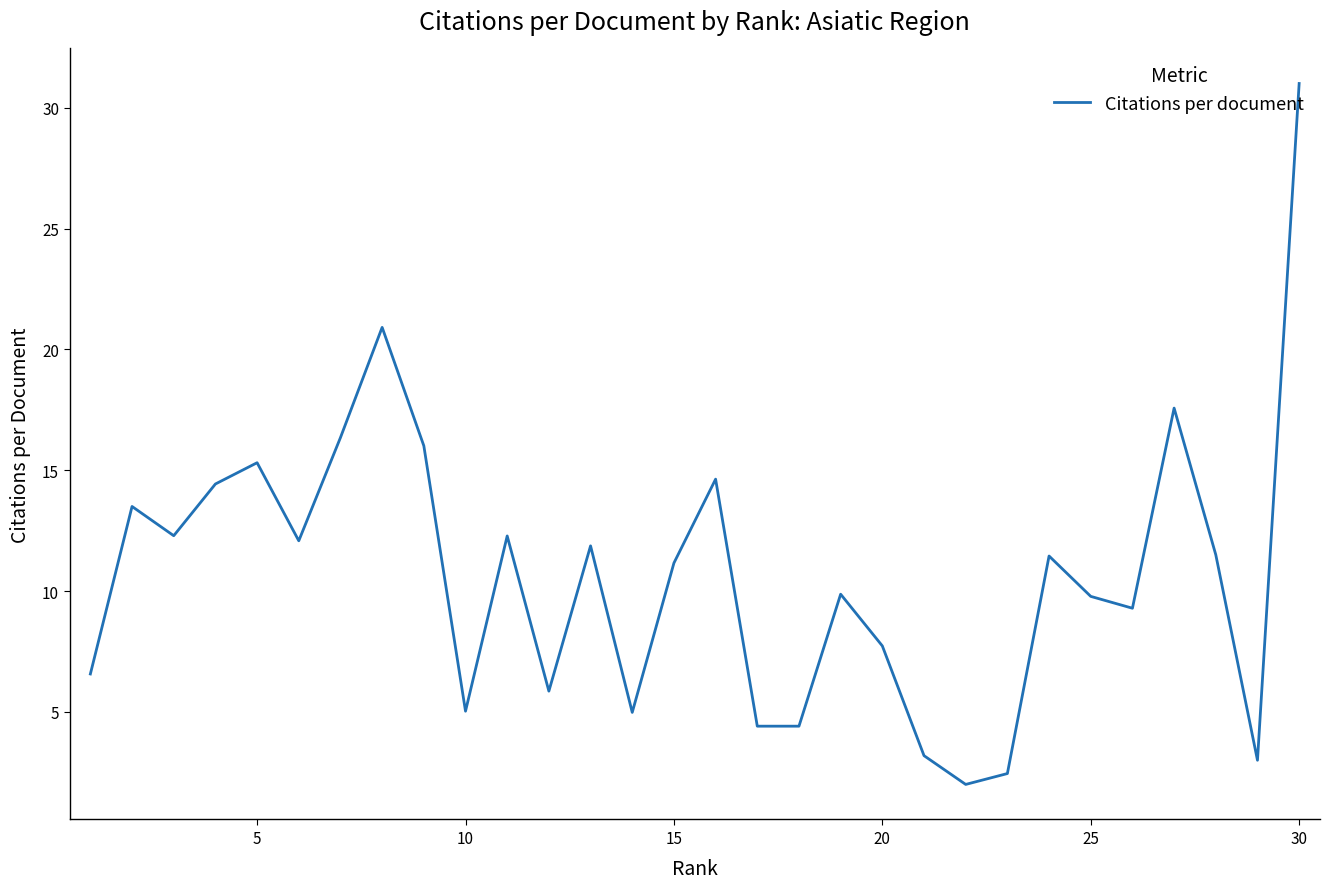

What is the smallest value displayed?

2.0